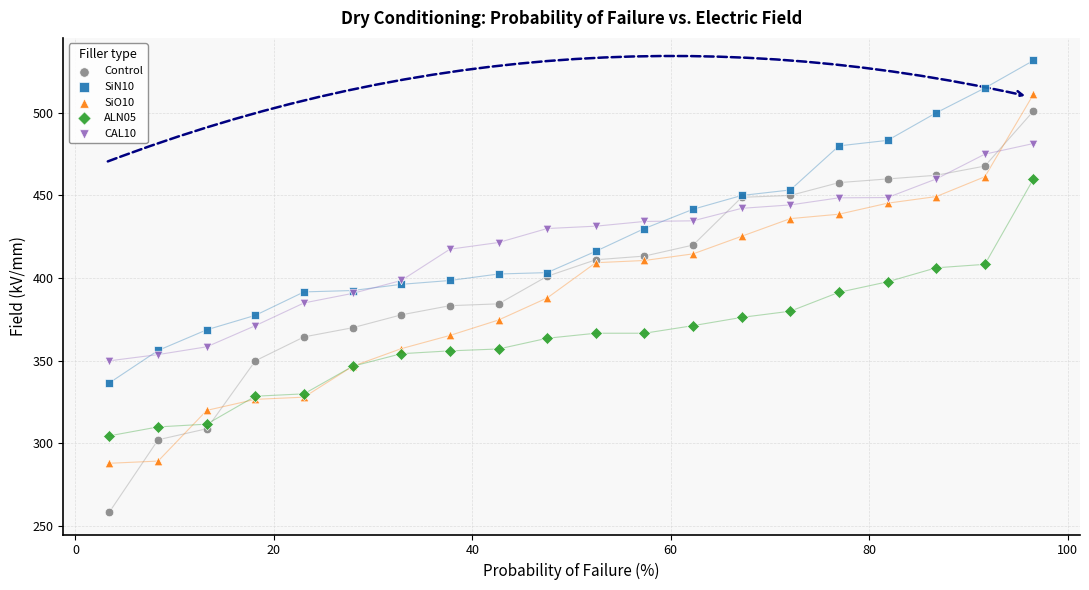

Which series reaches the minimum Y coordinate?

Control